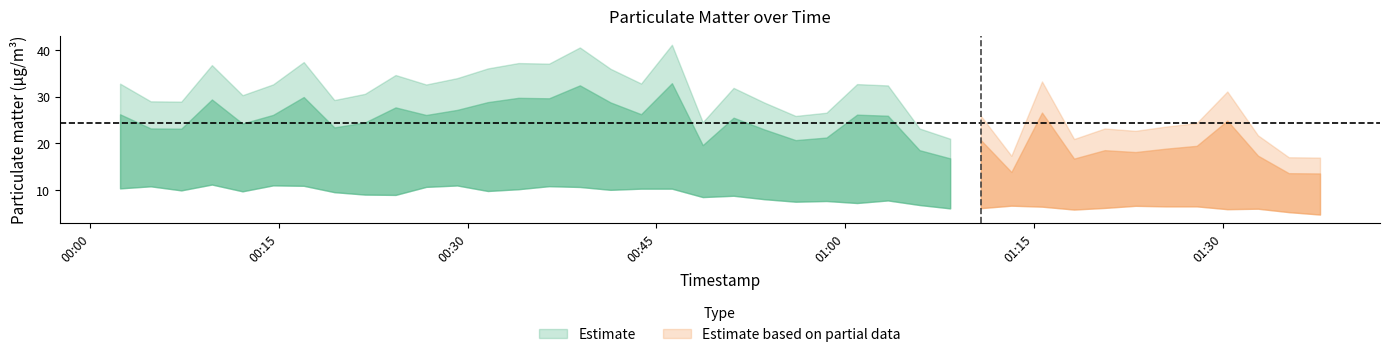

What is the value of the P2 point at the 14th from the left?

10.2